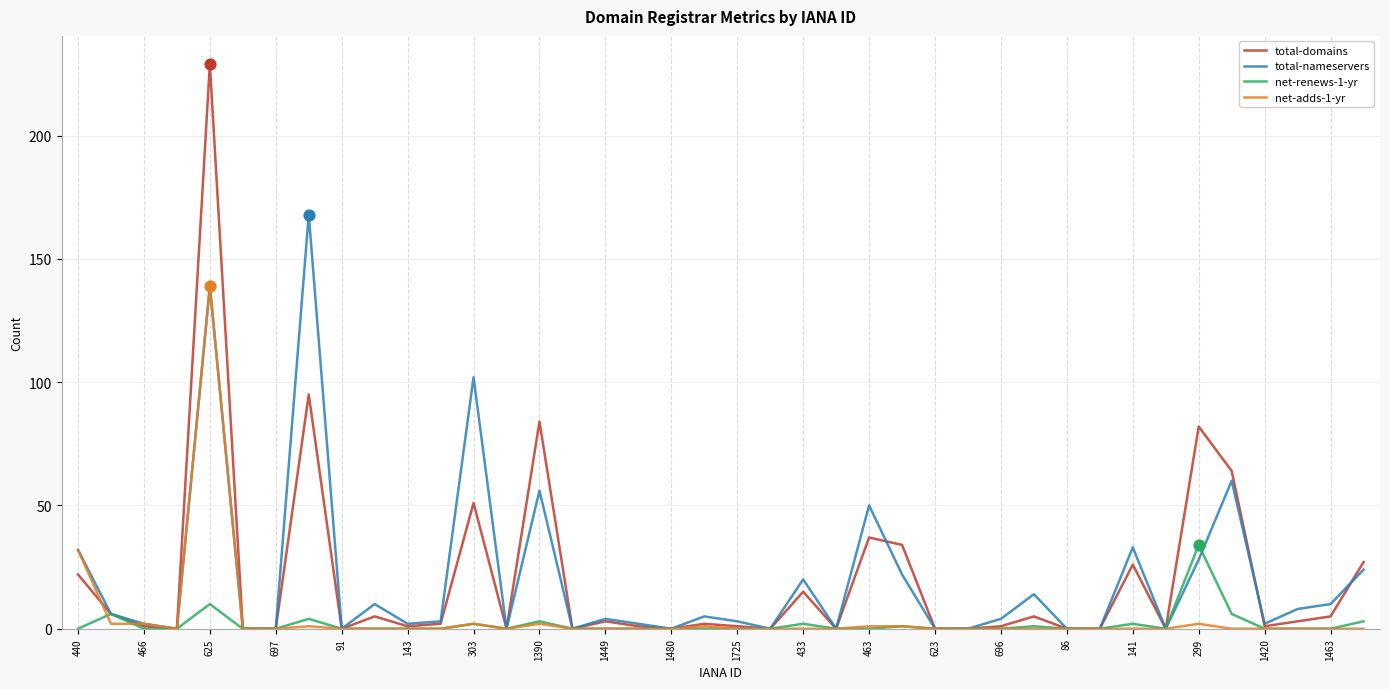

Rank the series by their maximum value, from lowest to highest.

net-renews-1-yr, net-adds-1-yr, total-nameservers, total-domains